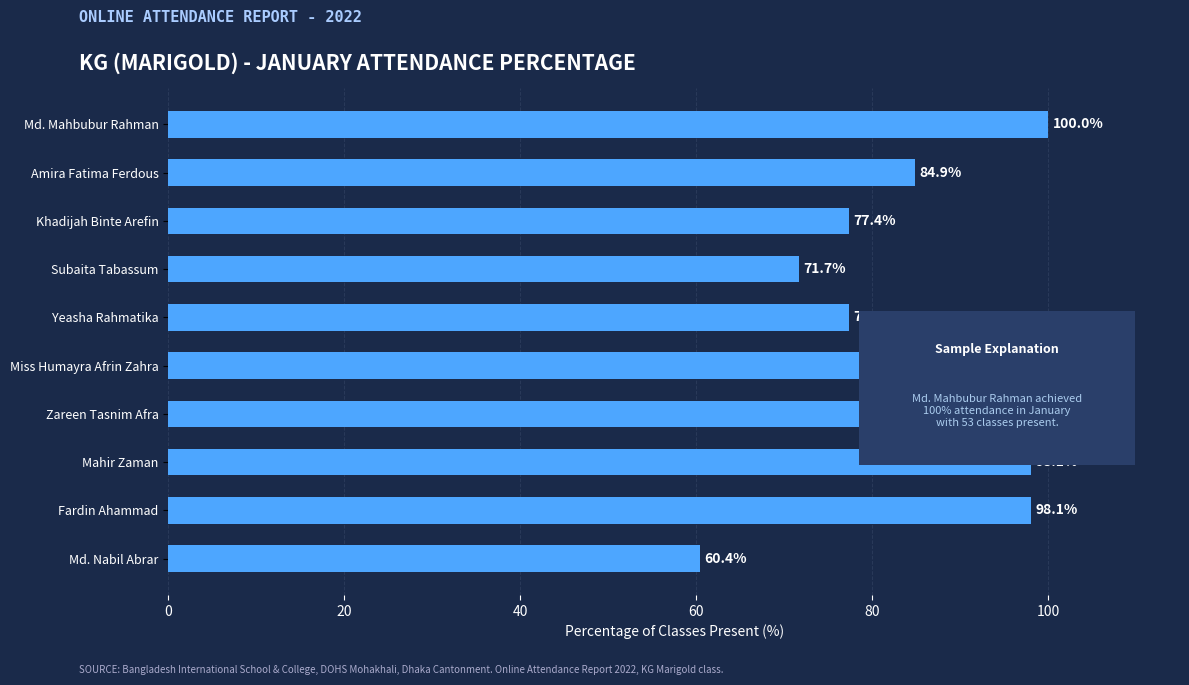

Which category has the highest value across all series?

Md. Mahbubur Rahman